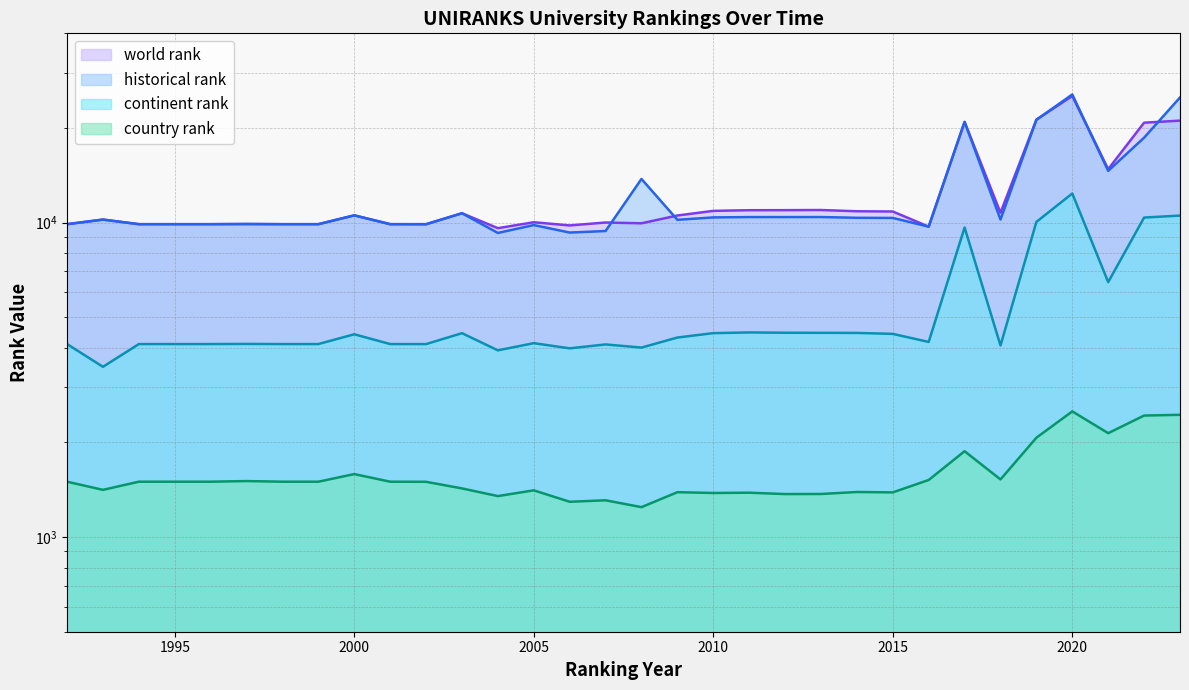

What are all the series names shown in the legend?

world rank, historical rank, continent rank, country rank